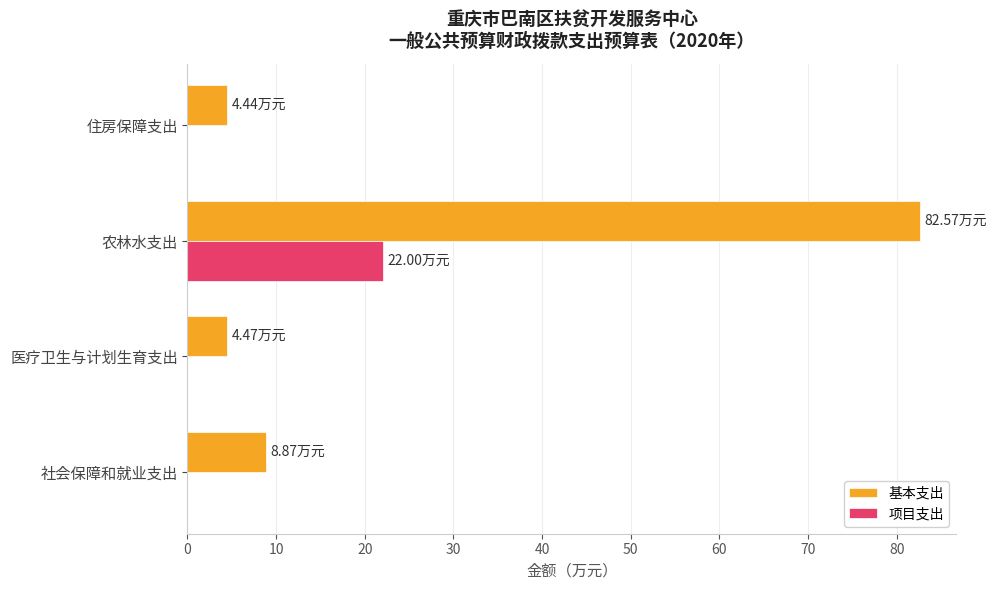

At which category is the sum across all series the highest?

农林水支出